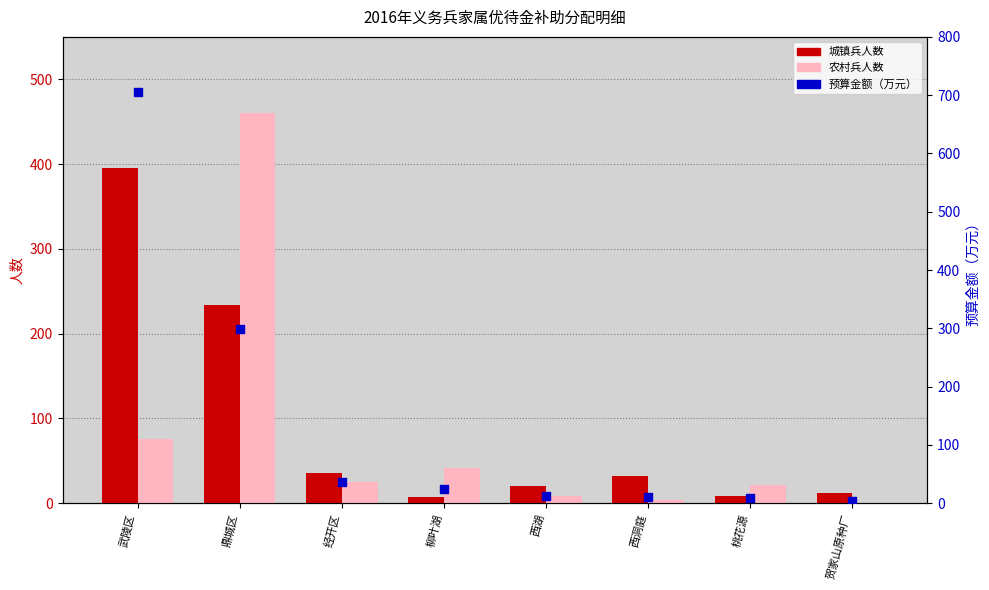

Which series reaches the minimum Y coordinate?

农村兵人数